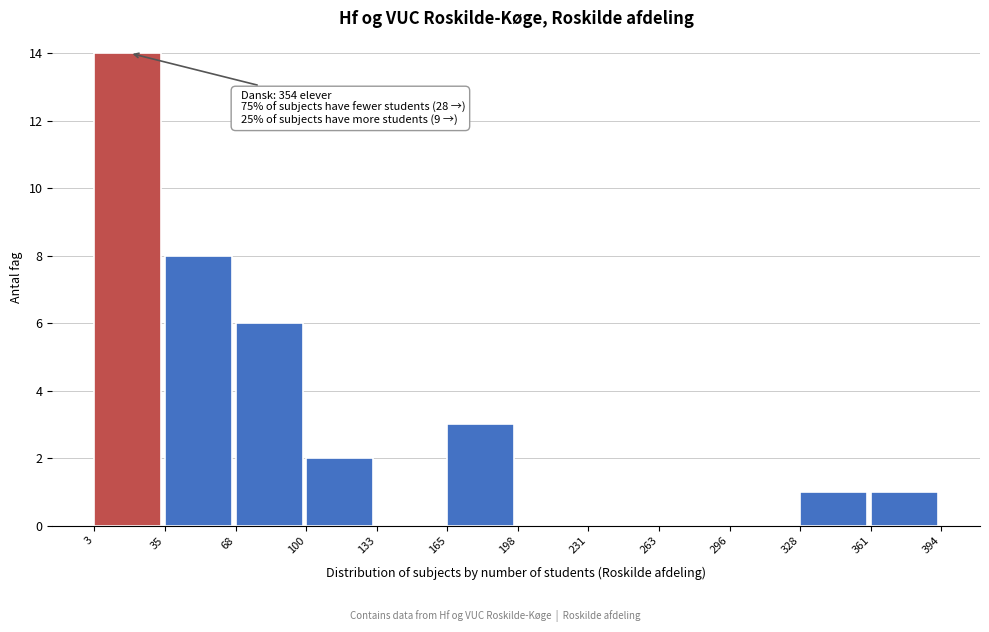

Which range on the x-axis has the tallest bar?

3 to 35